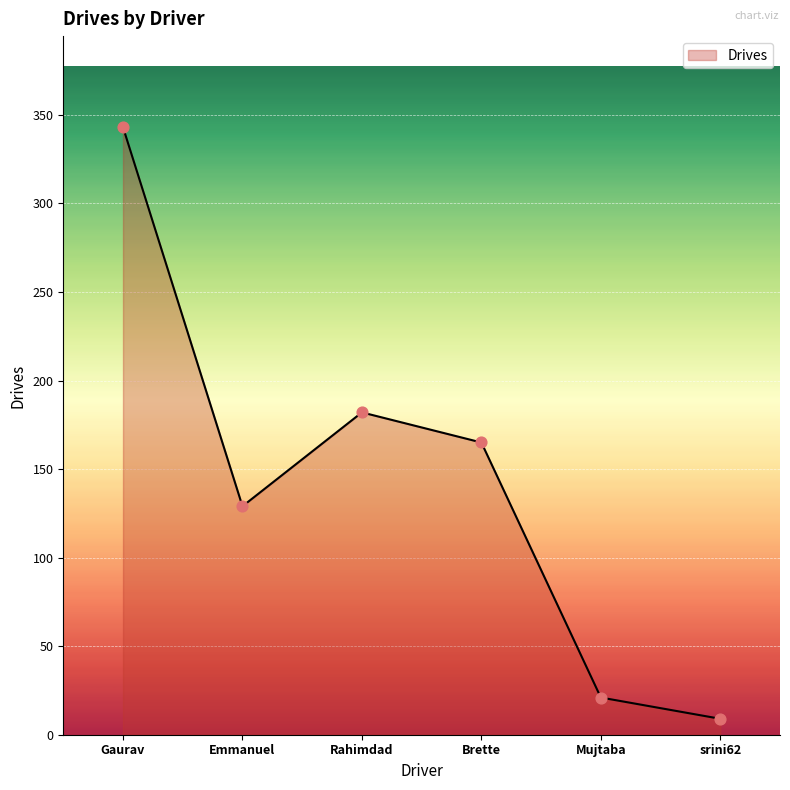

What is the change in value from Gaurav to srini62?

-334